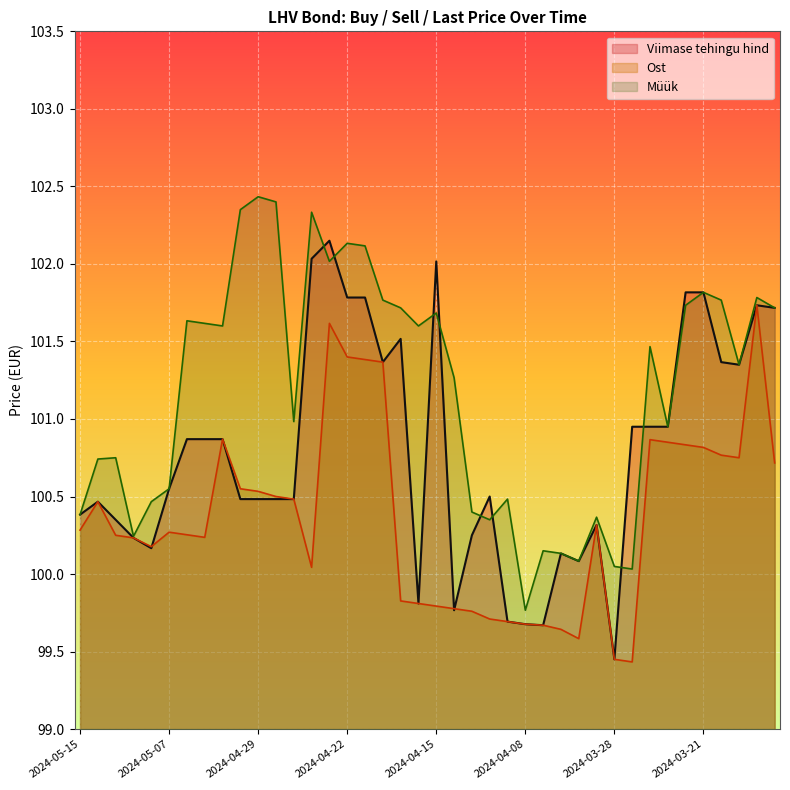

Reading right to left, transcribe all the data shown in this chart.

Ost: 100.7	101.7	100.8	100.8	100.8	100.8	100.8	100.9	99.4	99.5	100.3	99.6	99.6	99.7	99.7	99.7	99.7	99.8	99.8	99.8	99.8	99.8	101.4	101.4	101.4	101.6	100.0	100.5	100.5	100.5	100.5	100.9	100.2	100.3	100.3	100.2	100.2	100.2	100.5	100.3
Müük: 101.7	101.8	101.3	101.8	101.8	101.7	101.0	101.5	100.0	100.0	100.4	100.1	100.1	100.2	99.8	100.5	100.3	100.4	101.3	101.7	101.6	101.7	101.8	102.1	102.1	102.0	102.3	101.0	102.4	102.4	102.3	101.6	101.6	101.6	100.5	100.5	100.2	100.8	100.7	100.4
Viimase tehingu hind: 101.7	101.7	101.3	101.4	101.8	101.8	101.0	101.0	101.0	99.5	100.3	100.1	100.1	99.7	99.7	99.7	100.5	100.2	99.8	102.0	99.8	101.5	101.4	101.8	101.8	102.1	102.0	100.5	100.5	100.5	100.5	100.9	100.9	100.9	100.5	100.2	100.2	100.3	100.5	100.4